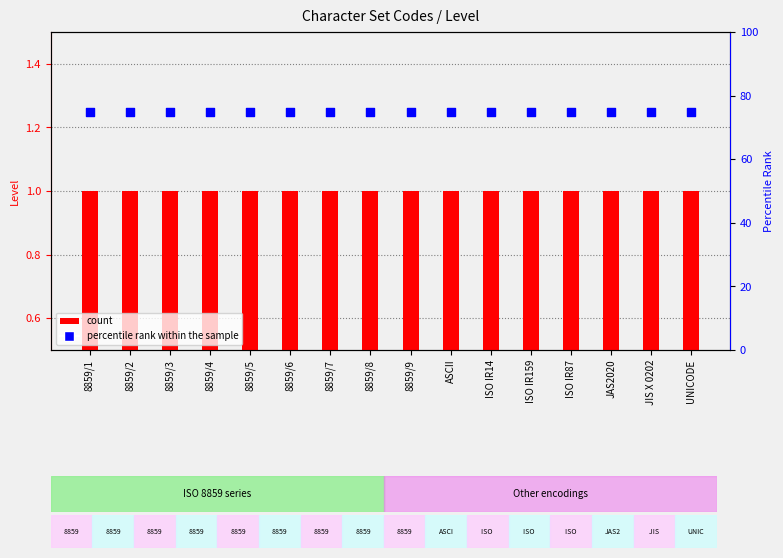

What are all the series names shown in the legend?

count, percentile rank within the sample